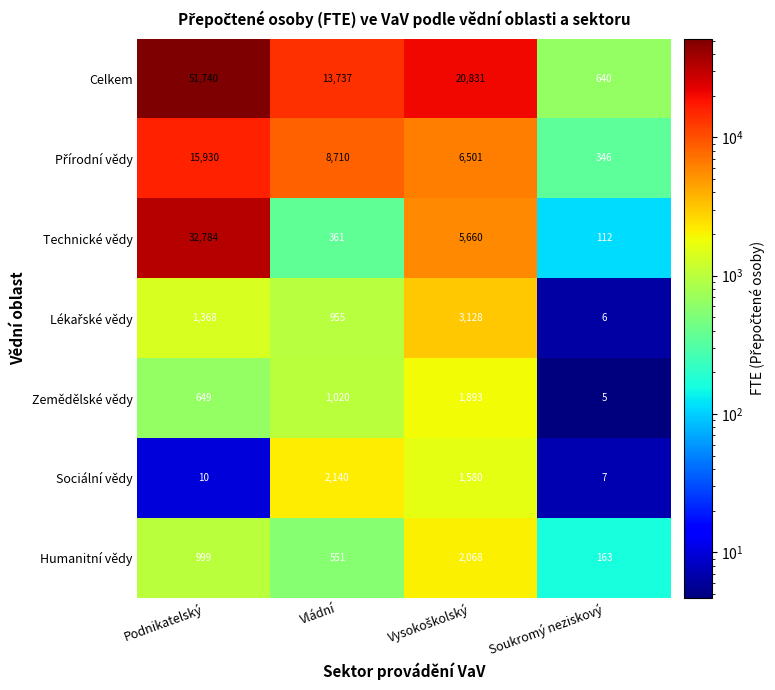

The Sociální vědy series shows 10 at Podnikatelský. True or false?

True